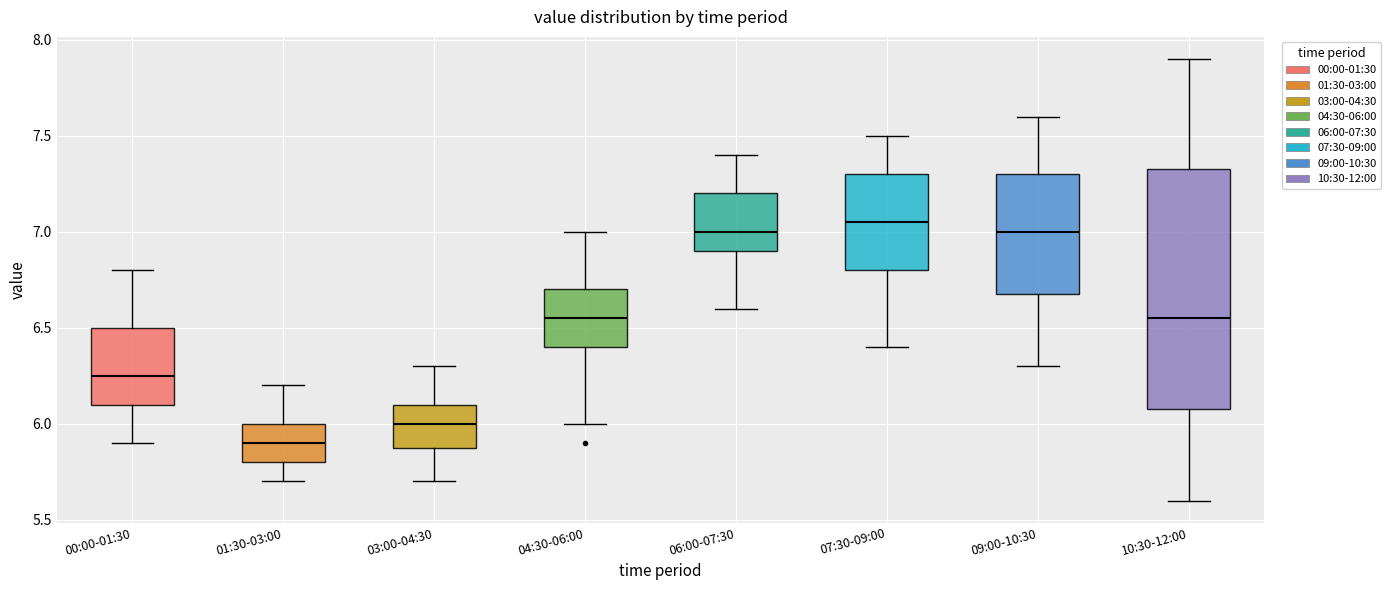

Reading left to right, transcribe this box plot: for each box, give where its median line is, the range the box spans, and where its two whiskers end, as read against the y-axis. The values are not printed on the chart, so give them approximately, as read against the axis.

00:00-01:30: median 6.25, box 6.10 to 6.50, whiskers 5.90 to 6.80
01:30-03:00: median 5.90, box 5.80 to 6.00, whiskers 5.70 to 6.20
03:00-04:30: median 6.00, box 5.90 to 6.10, whiskers 5.70 to 6.30
04:30-06:00: median 6.55, box 6.40 to 6.70, whiskers 6.00 to 7.00
06:00-07:30: median 7.00, box 6.90 to 7.20, whiskers 6.60 to 7.40
07:30-09:00: median 7.05, box 6.80 to 7.30, whiskers 6.40 to 7.50
09:00-10:30: median 7.00, box 6.70 to 7.30, whiskers 6.30 to 7.60
10:30-12:00: median 6.55, box 6.10 to 7.35, whiskers 5.60 to 7.90